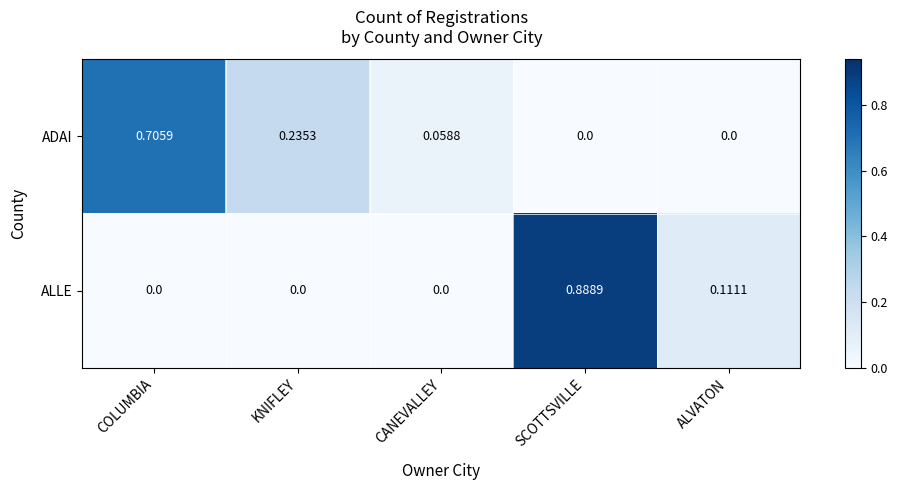

How many categories are shown in the chart?

5